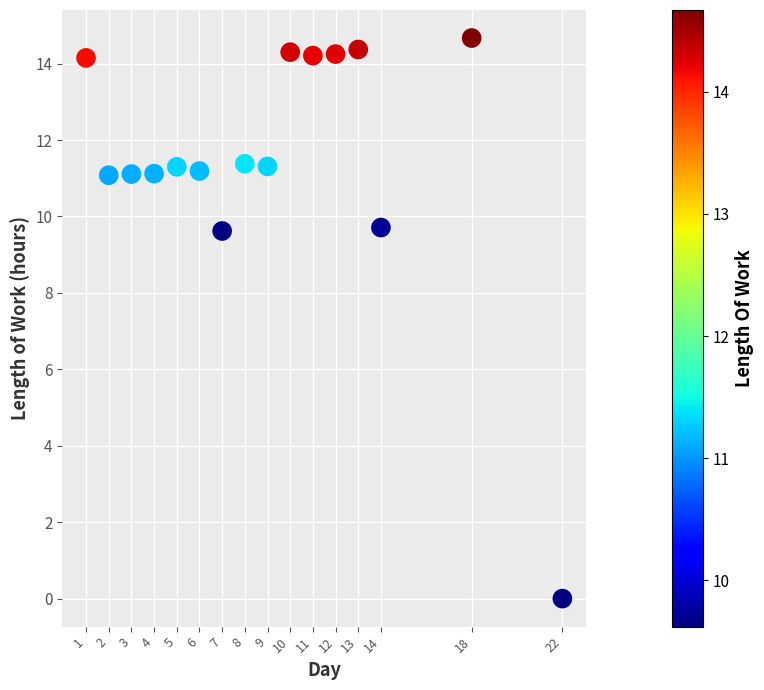

What is the range of Y values (max minus min)?

14.7